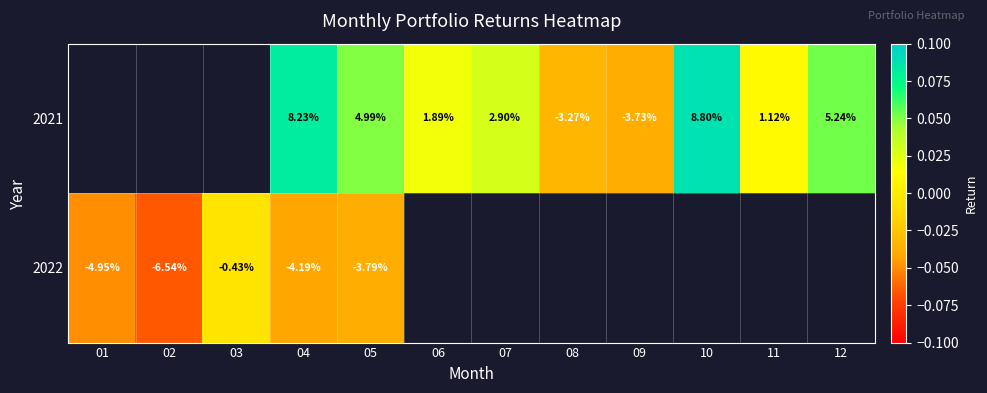

At 05, list the series in order from largest to smallest.

2021, 2022